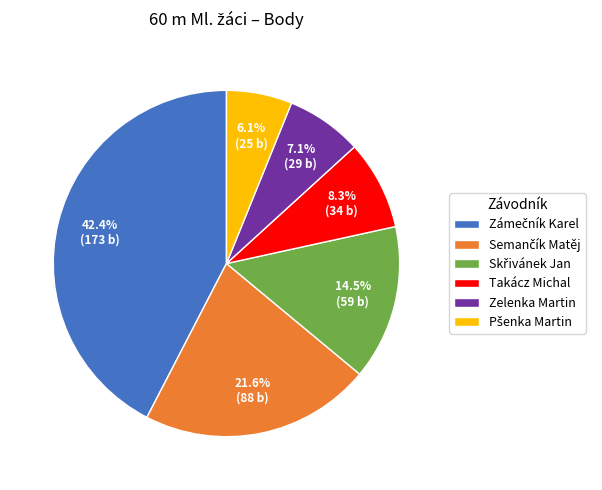

To the nearest percent, what is the average slice percentage?

17%